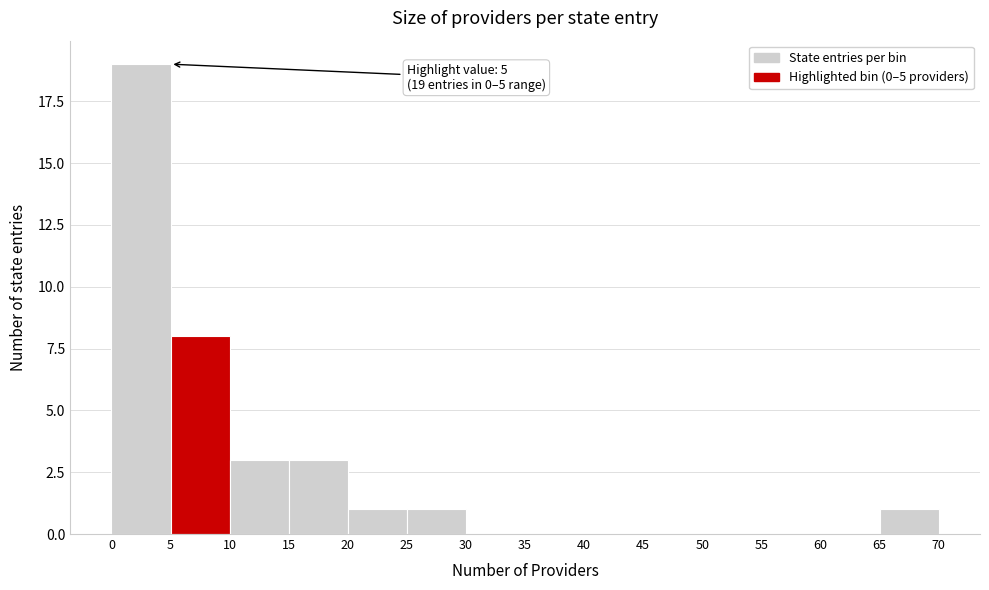

Which range on the x-axis has the tallest bar?

0 to 5